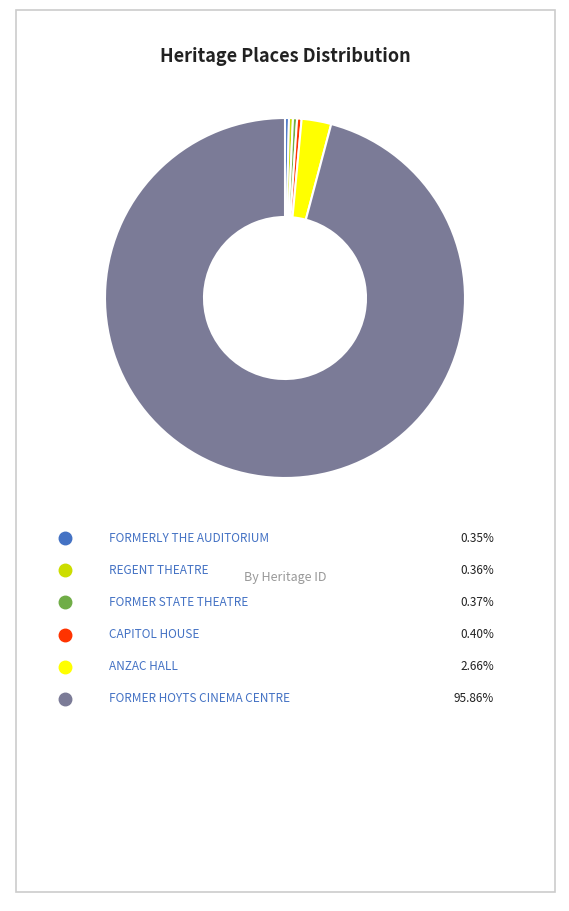

Does any single category account for the majority?

Yes